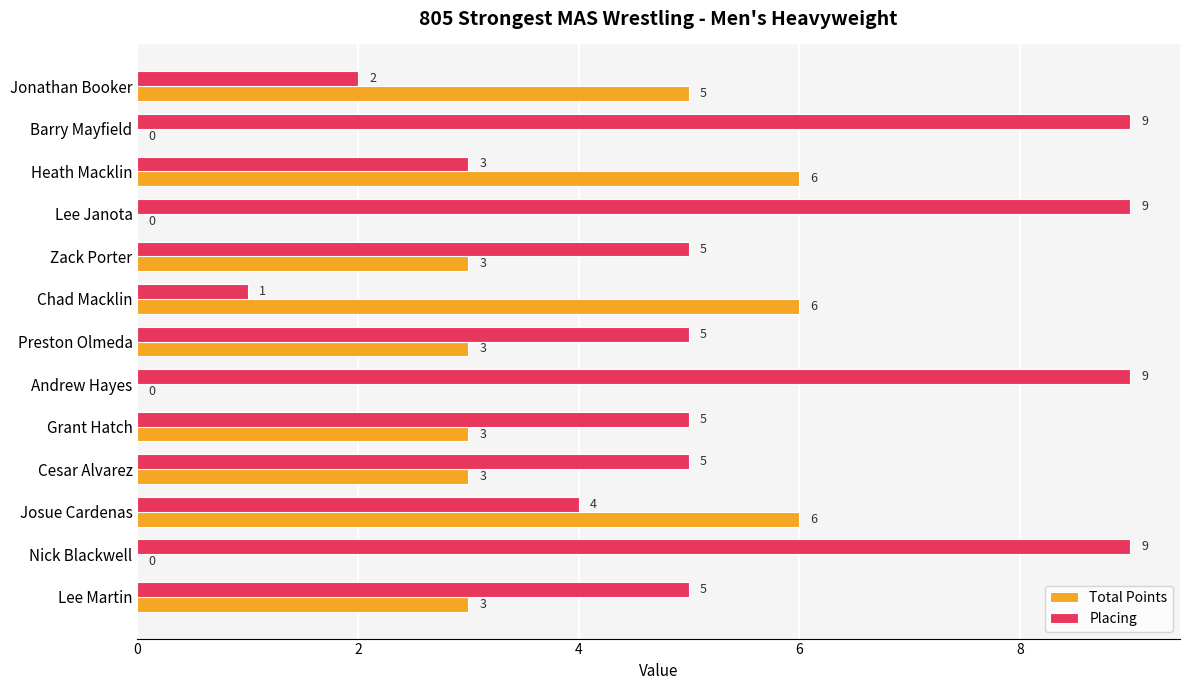

Which series has the largest total across all categories?

Placing